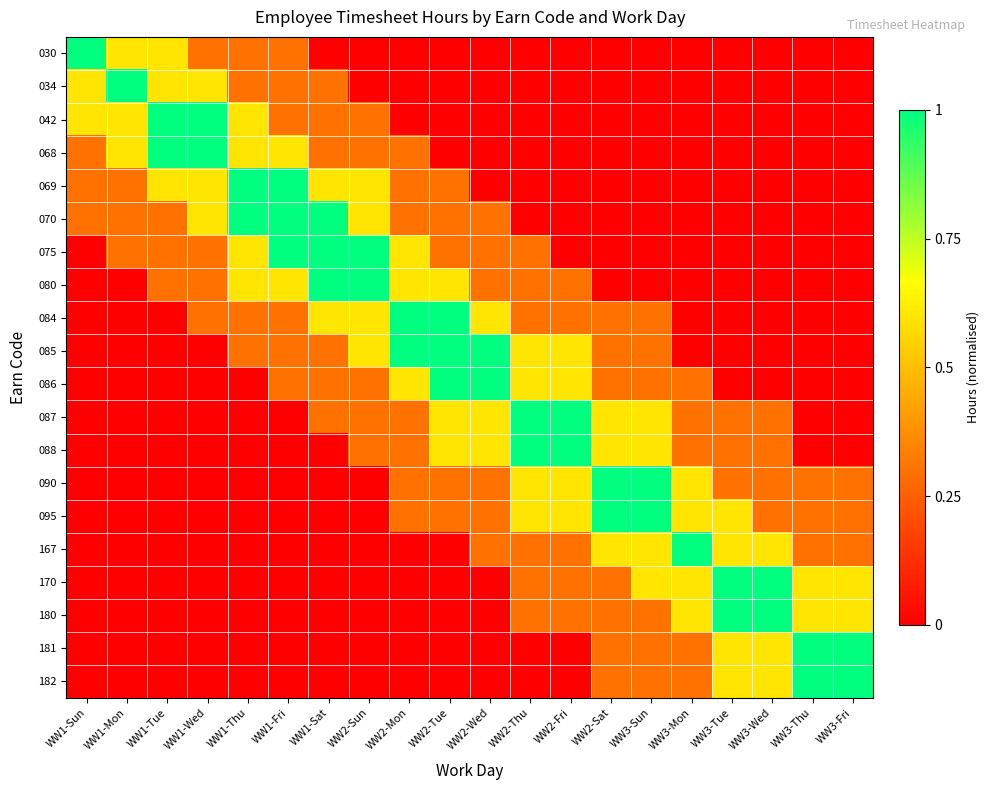

List the series in order of their peak value, lowest first.

030, 034, 042, 068, 069, 070, 075, 080, 084, 085, 086, 087, 088, 090, 095, 167, 170, 180, 181, 182